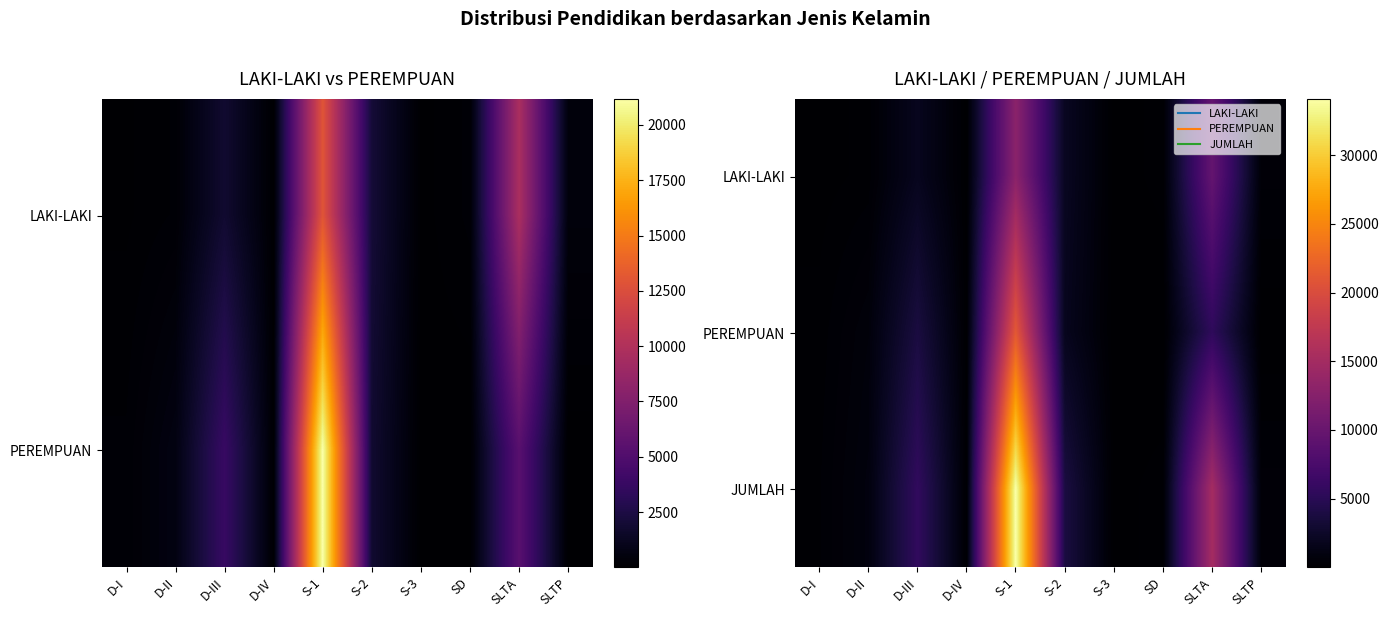

At D-IV, list the series in order from smallest to largest.

LAKI-LAKI, PEREMPUAN, JUMLAH